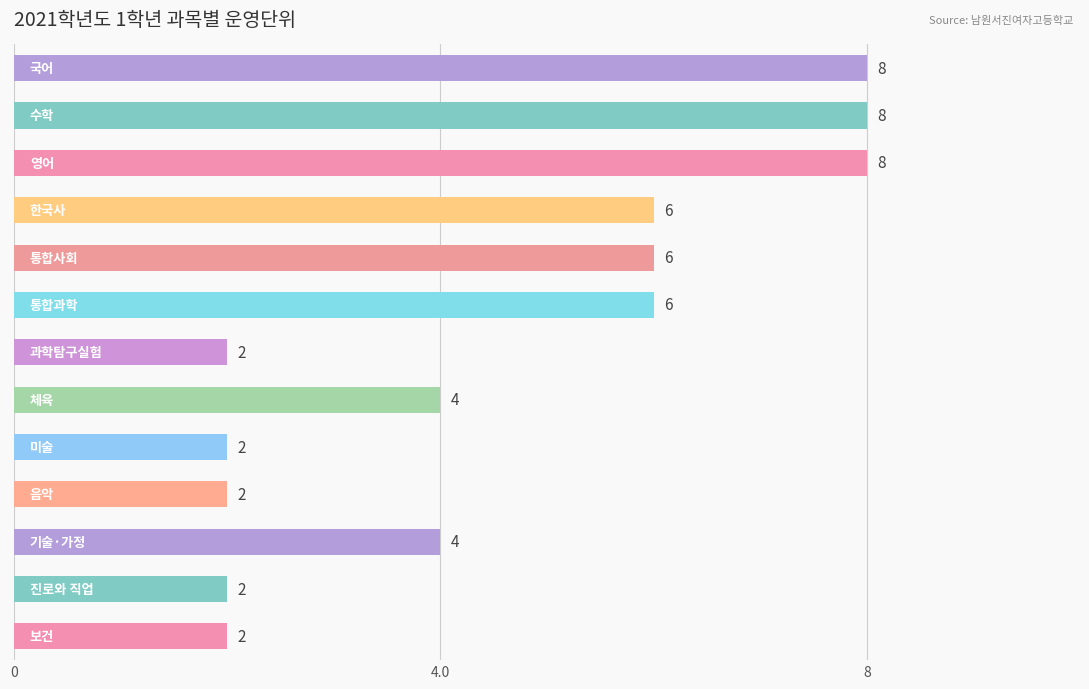

Count the values in the range 2 to 6.

10